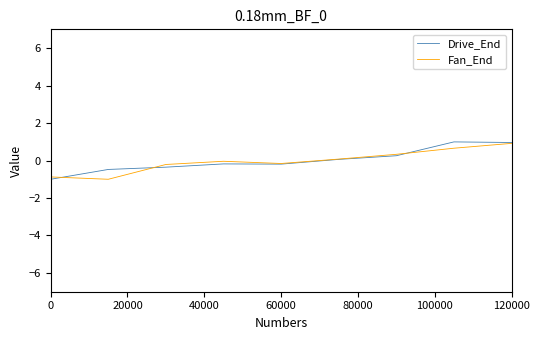

What is the maximum value for Drive_End?

1.0